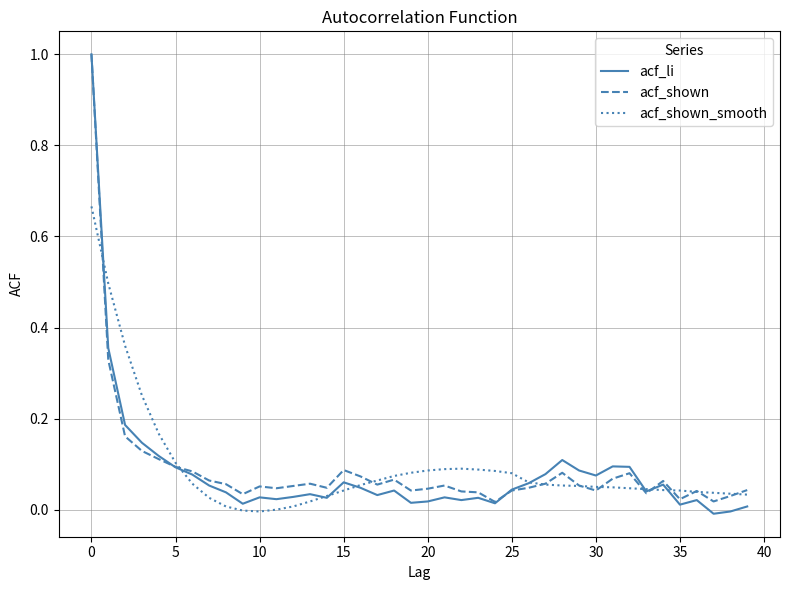

Which series has the largest range (max minus min)?

acf_li